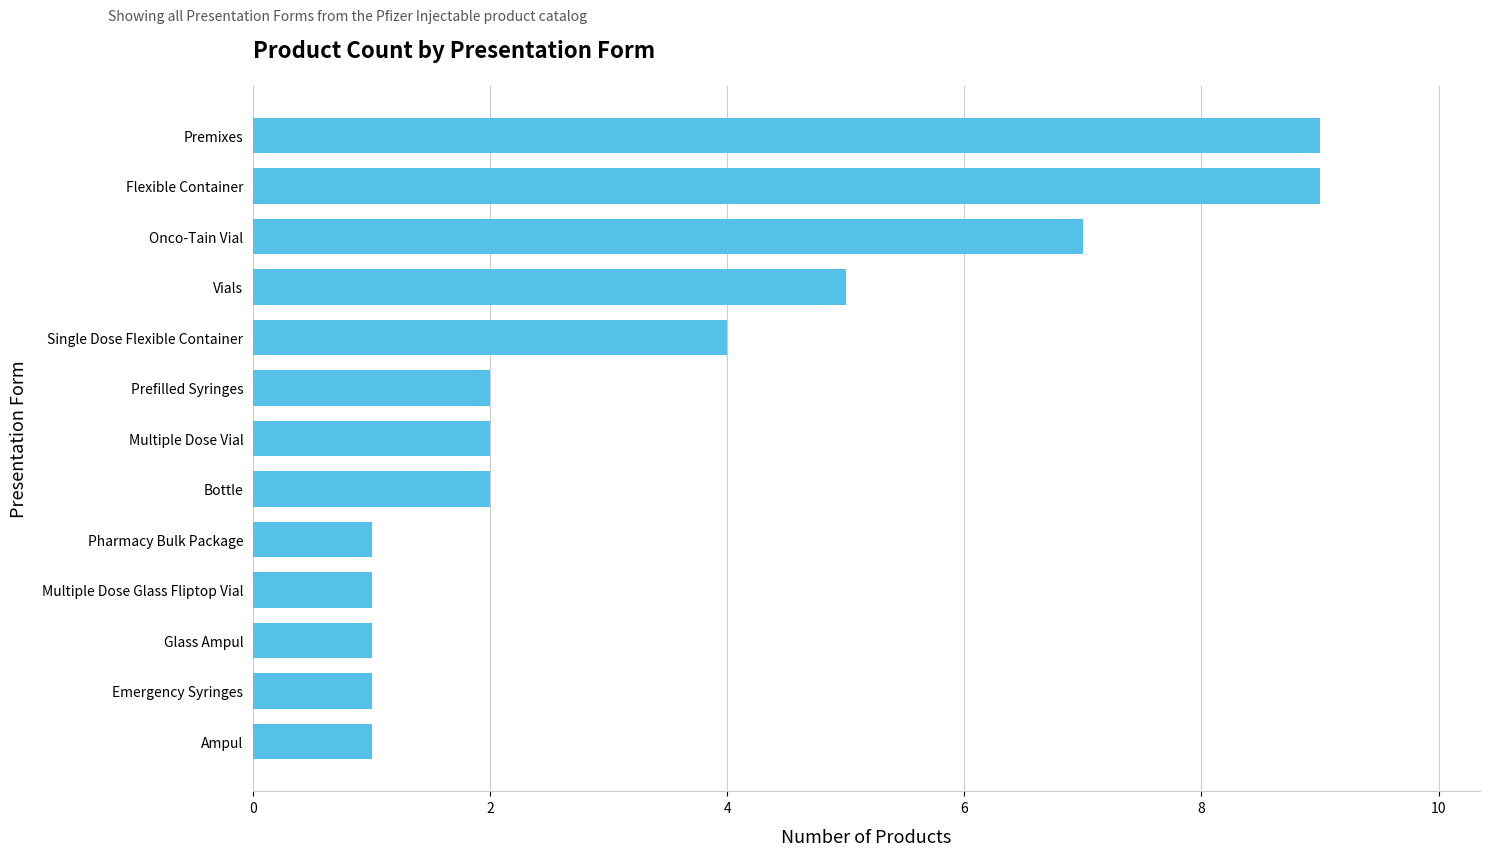

True or false: the data shows 2 at Multiple Dose Vial.

True